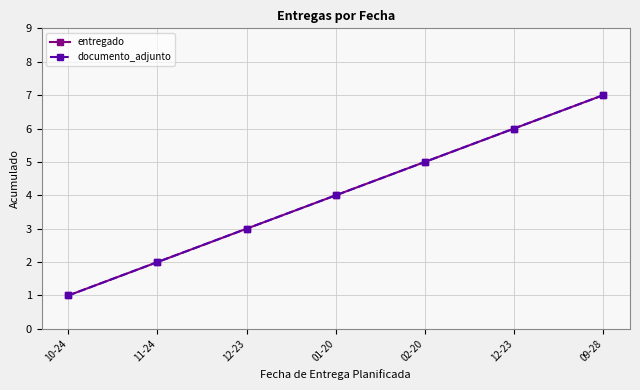

Which has a higher value, 01-20 or 10-24?

01-20